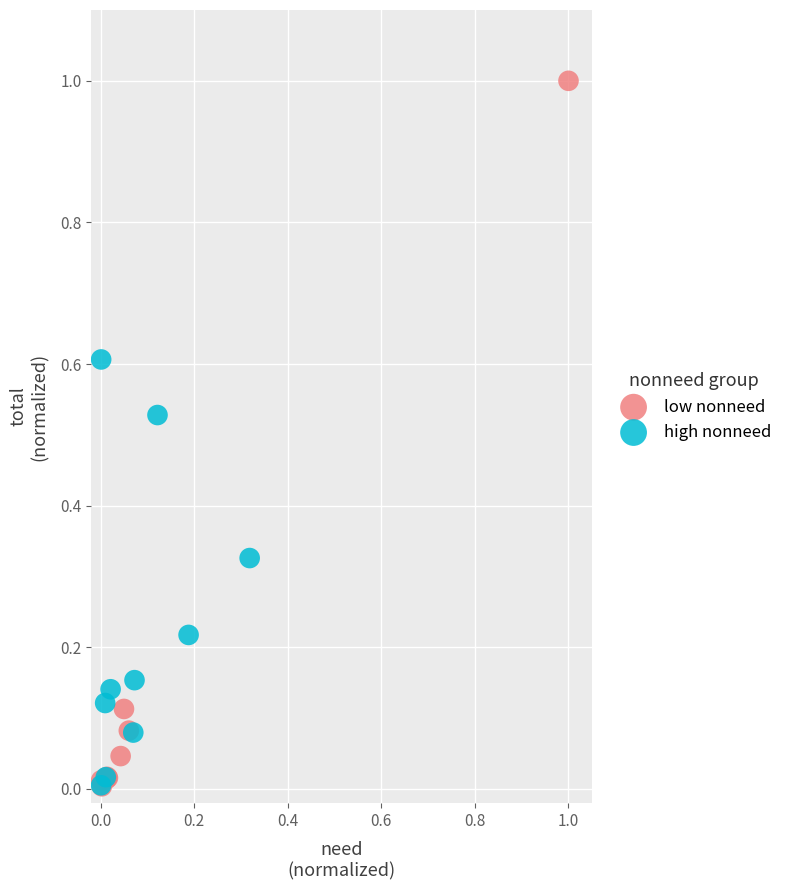

Which series contains the highest Y value?

low nonneed